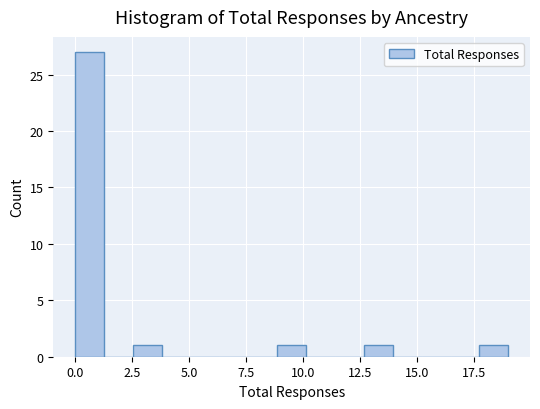

Read against the x-axis, roughly where is the centre of the tallest bar?

0.5